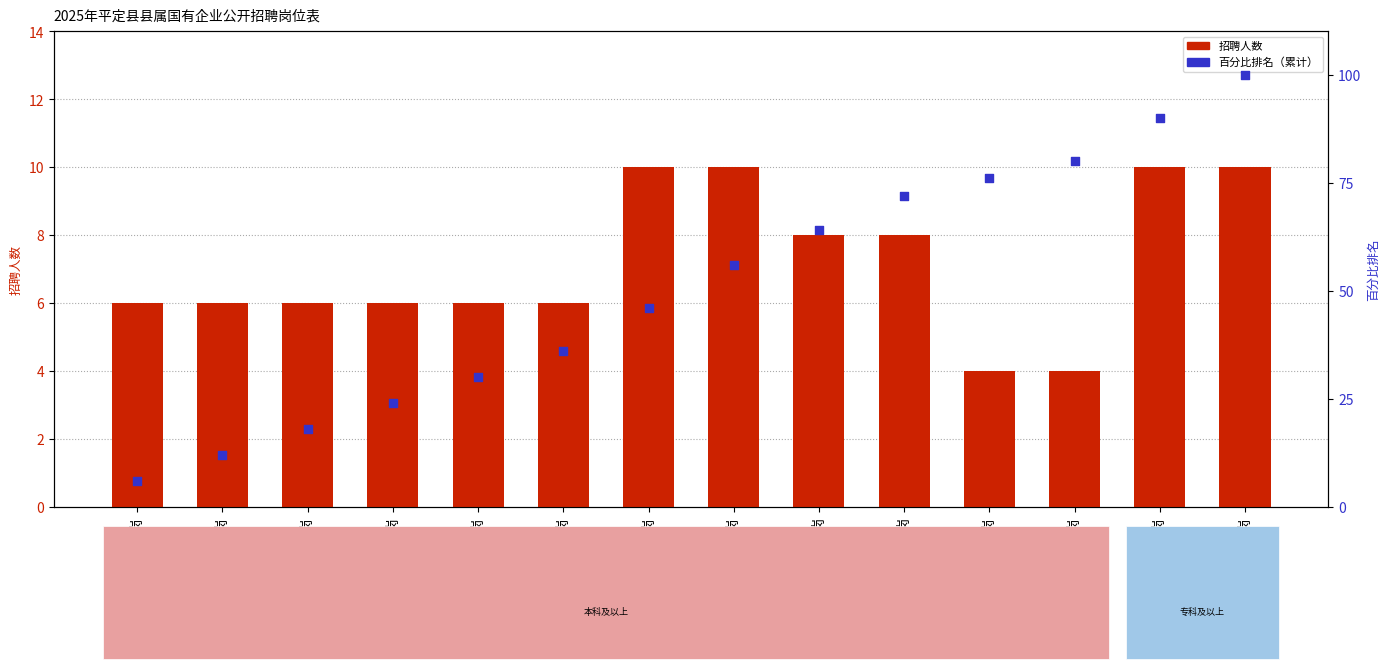

At which category is the sum across all series the highest?

环境安全岗